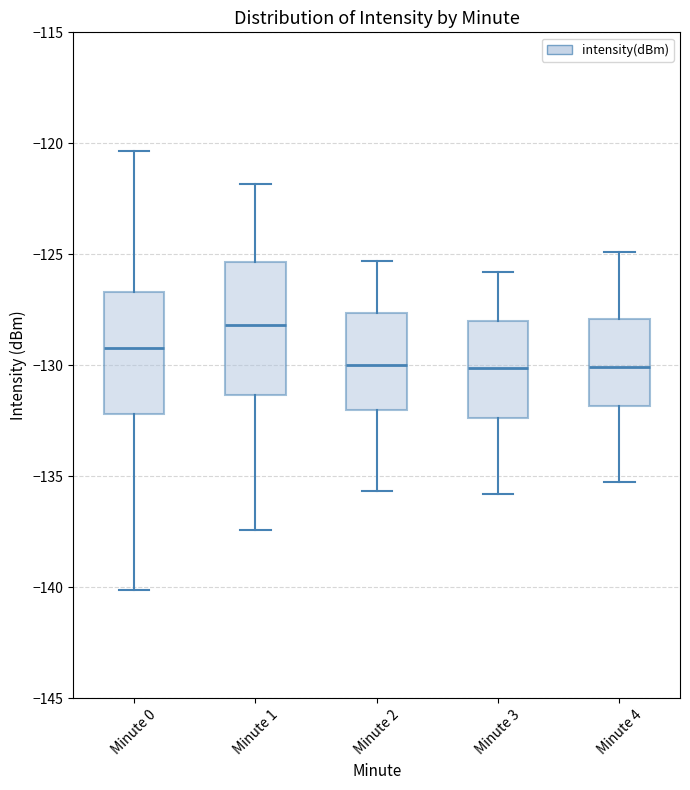

Reading left to right, read every box against the y-axis: the position of its median line, the range the box covers, and the ends of its whiskers. The values are not printed on the chart, so give them approximately, as read against the axis.

Minute 0: median -129.0, box -132.0 to -126.5, whiskers -140.0 to -120.5
Minute 1: median -128.0, box -131.5 to -125.5, whiskers -137.5 to -122.0
Minute 2: median -130.0, box -132.0 to -127.5, whiskers -135.5 to -125.5
Minute 3: median -130.0, box -132.5 to -128.0, whiskers -136.0 to -126.0
Minute 4: median -130.0, box -132.0 to -128.0, whiskers -135.0 to -125.0